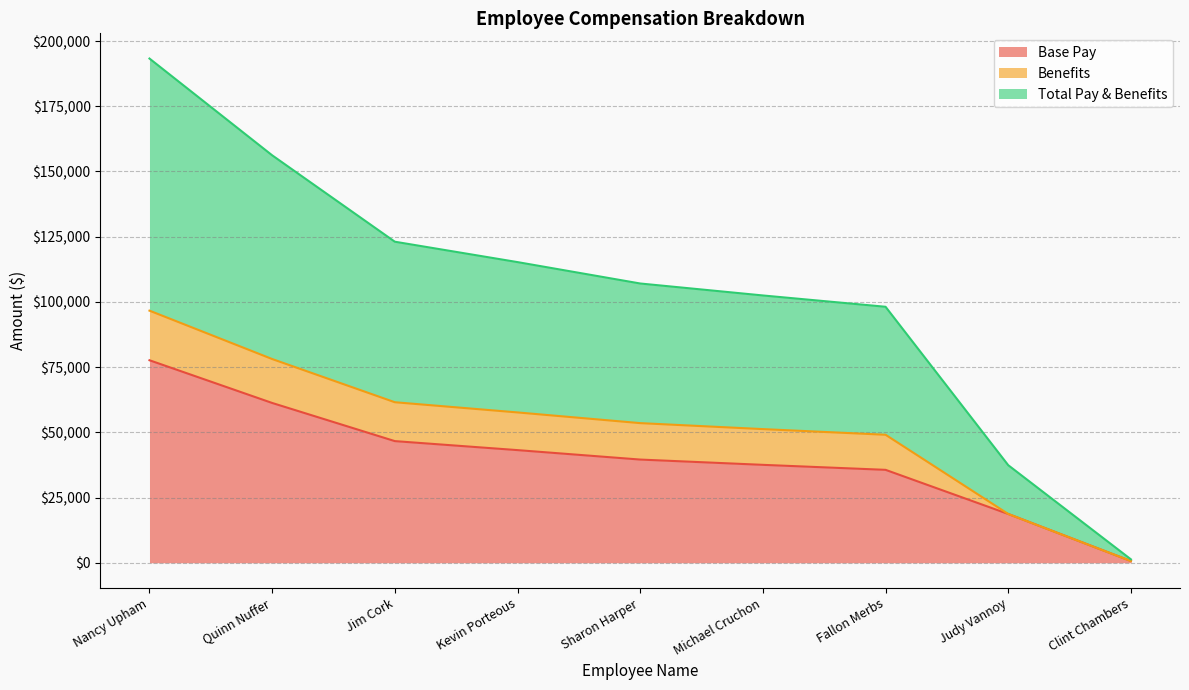

Which category has the highest value in the Base Pay series?

Nancy Upham